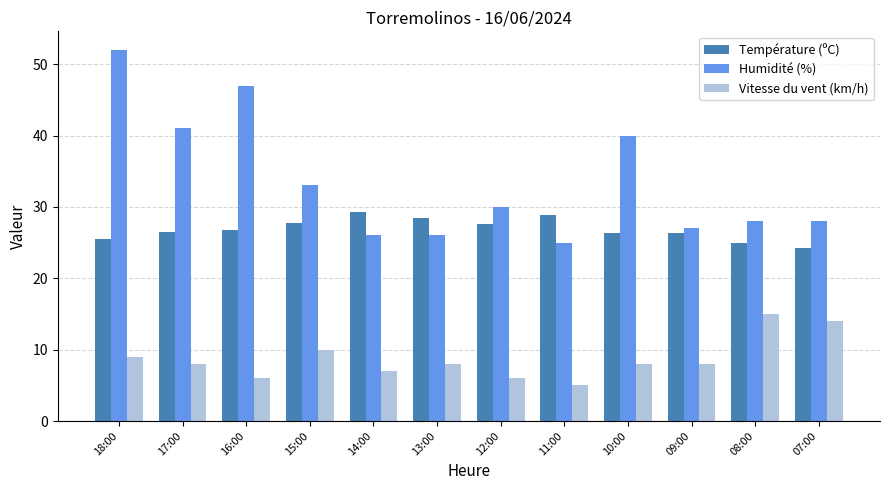

What is the total value across all series at 10:00?

74.3